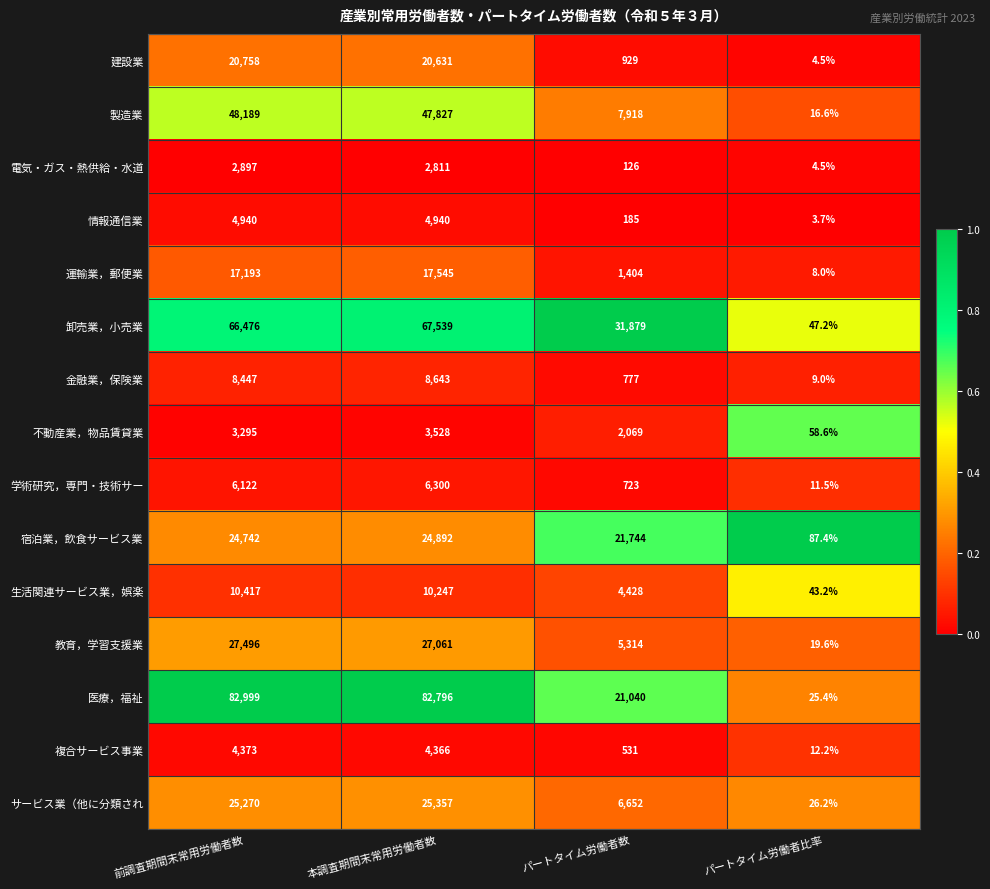

What is the total value across all series at パートタイム労働者比率?

377.6